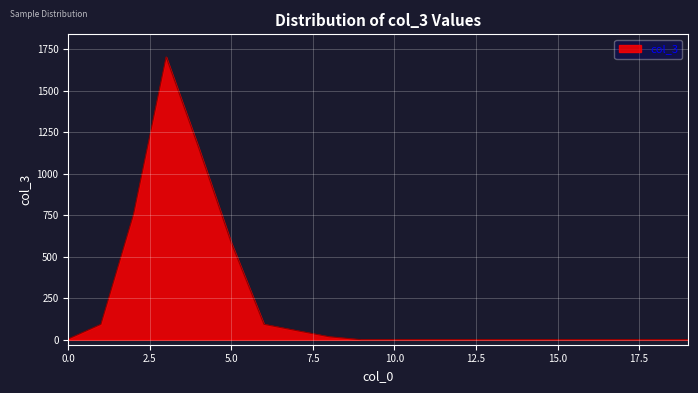

What is the difference between the maximum and minimum values?

1705